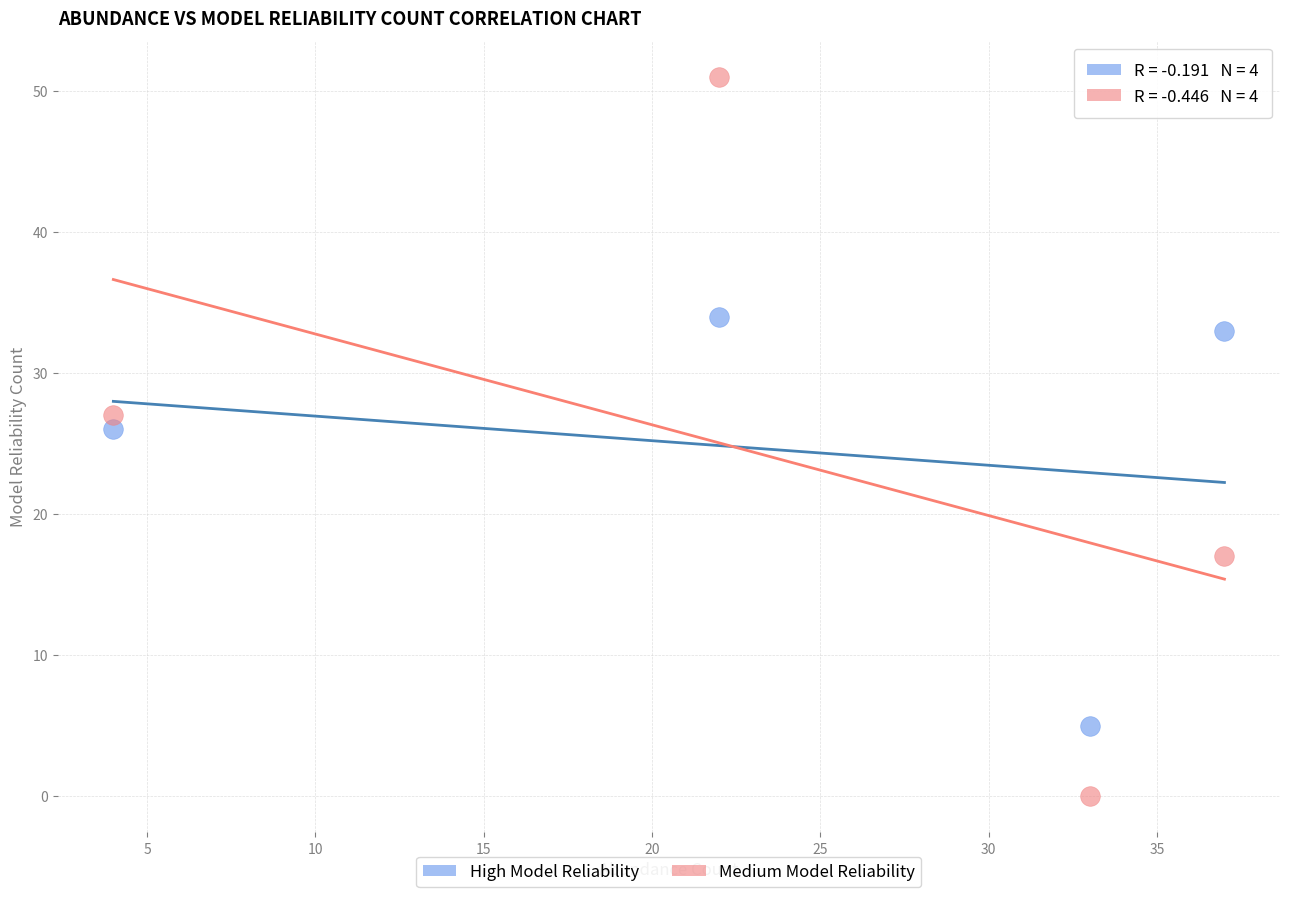

Across all data points, what is the average Y value?

24